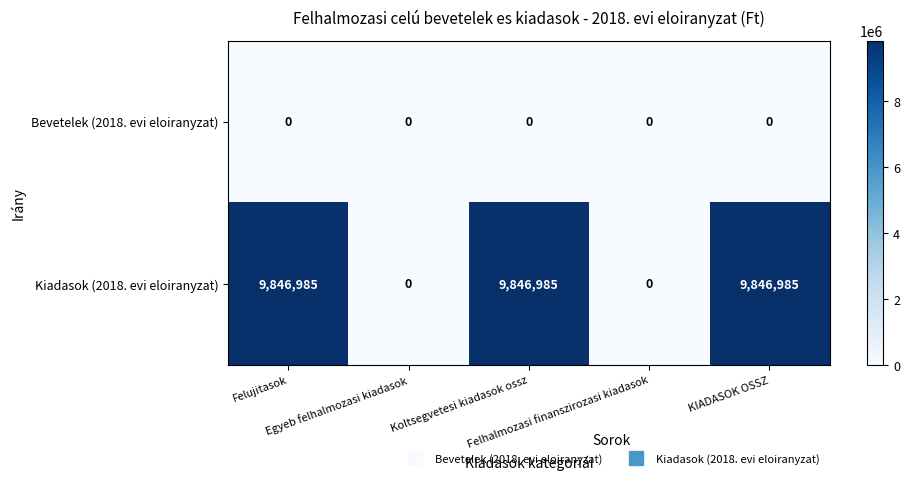

What is the sum of all Kiadasok (2018. evi eloiranyzat) values?

29540955